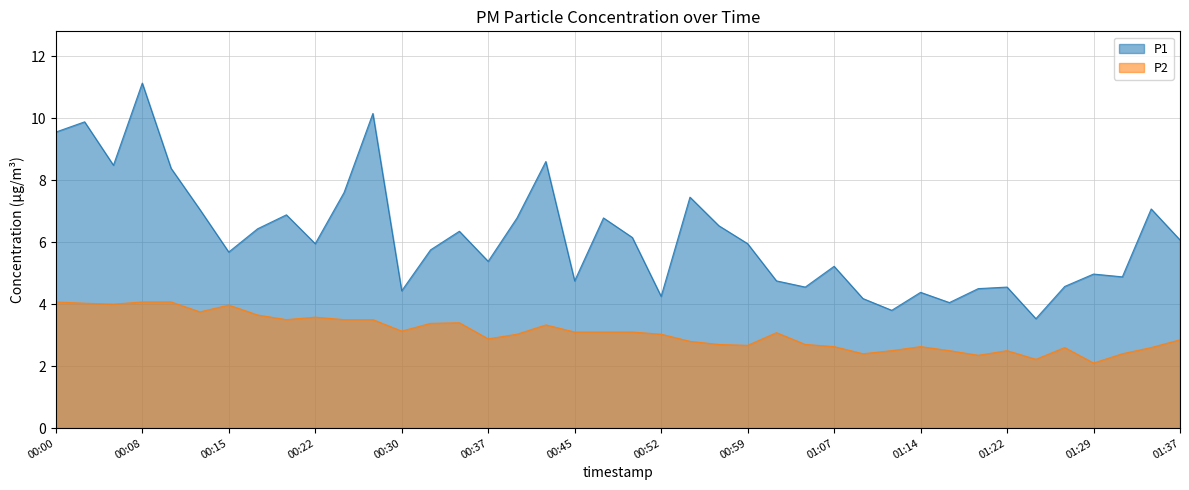

What position from the right is 00:25?

30